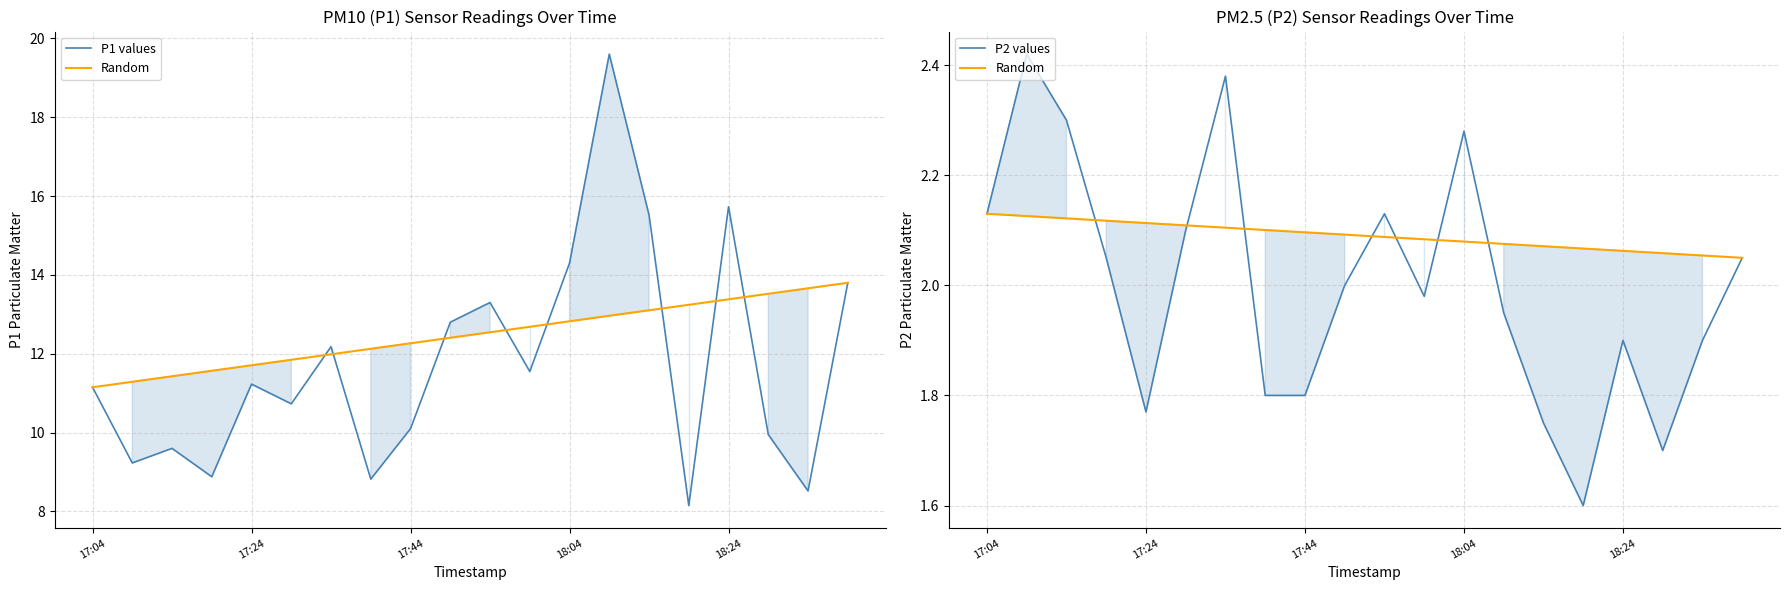

What are all the series names shown in the legend?

P1 values, Random, P2 values